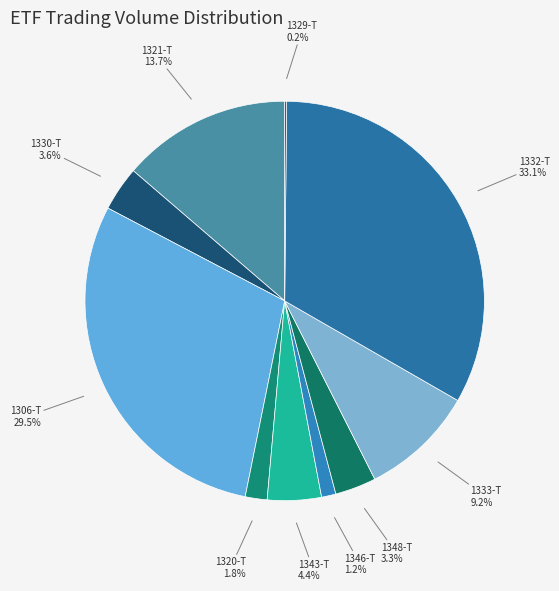

Which has a higher value, 1333-T or 1306-T?

1306-T